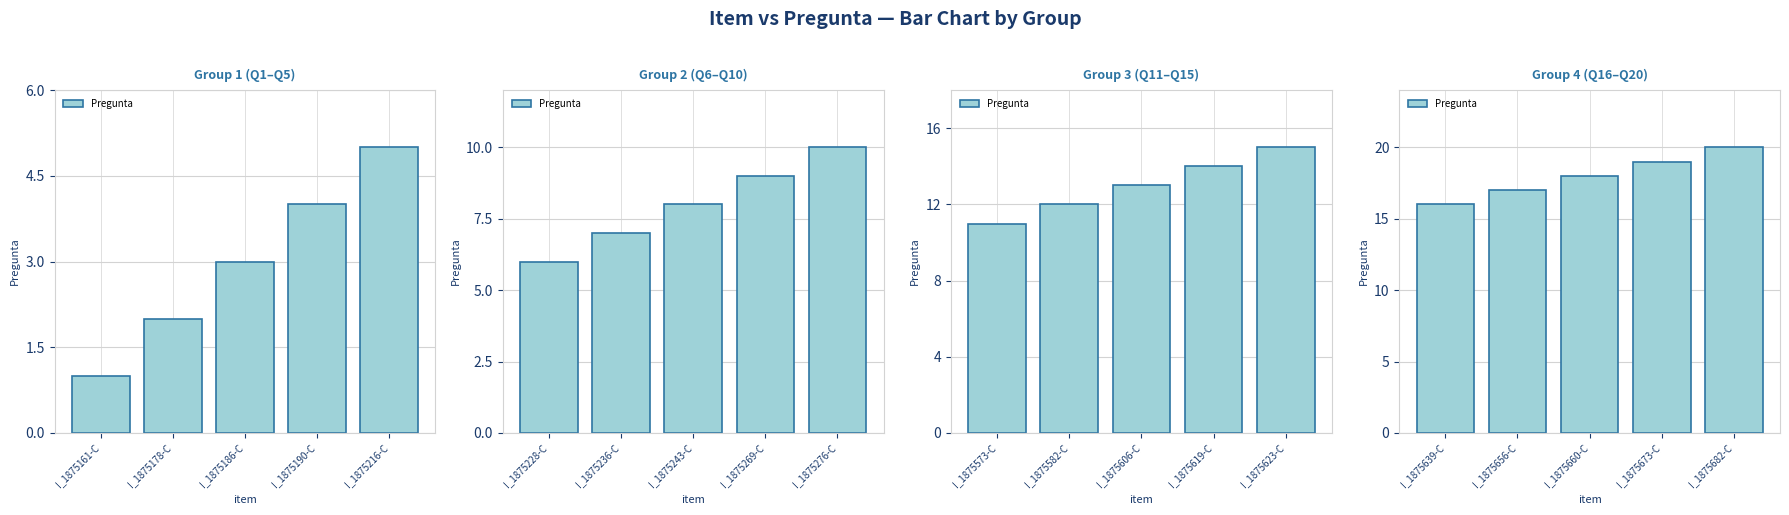

Which has a higher value, I_1875660-C or I_1875639-C?

I_1875660-C